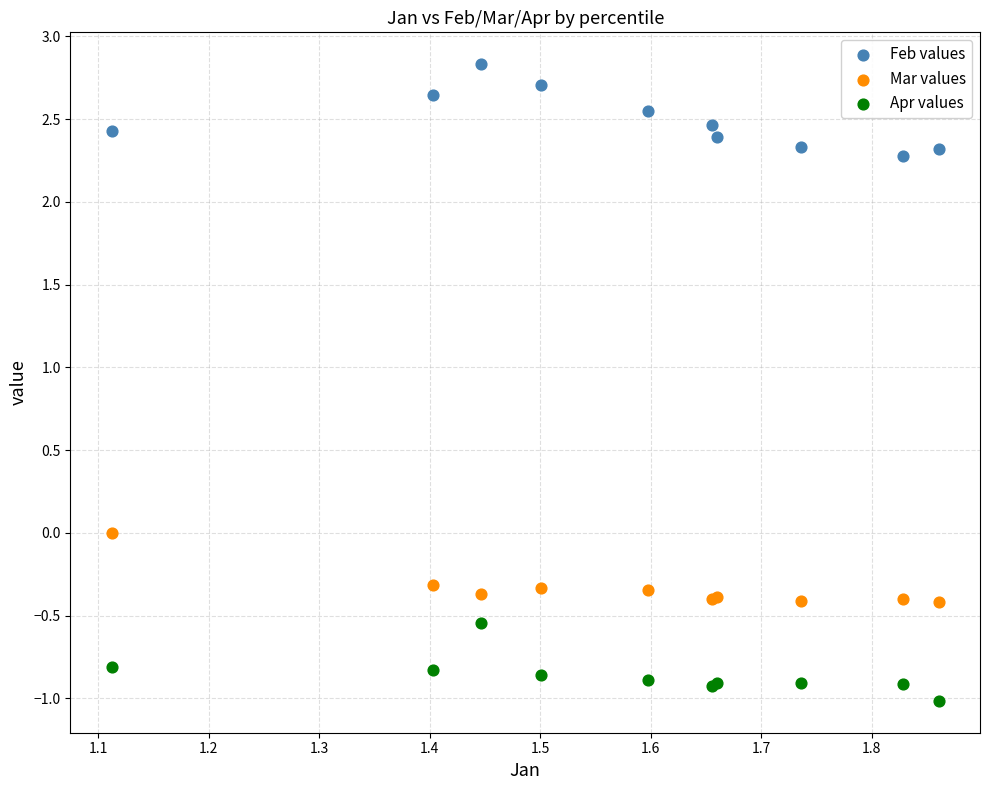

What is the X range (max minus min) for the scatter plot?

0.7